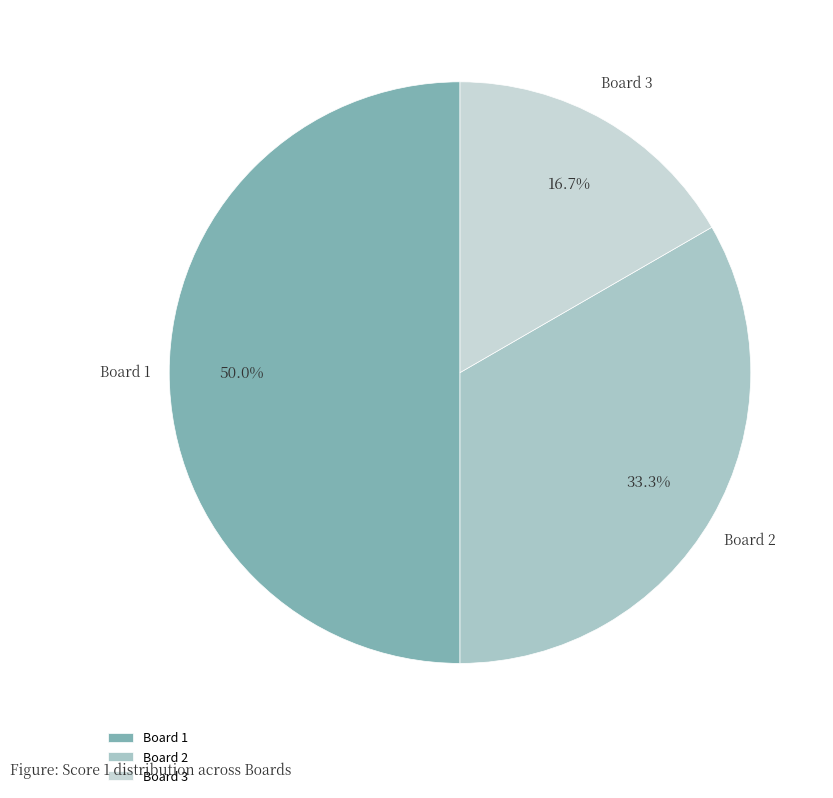

What portion of the pie excludes Board 3?

83.3%